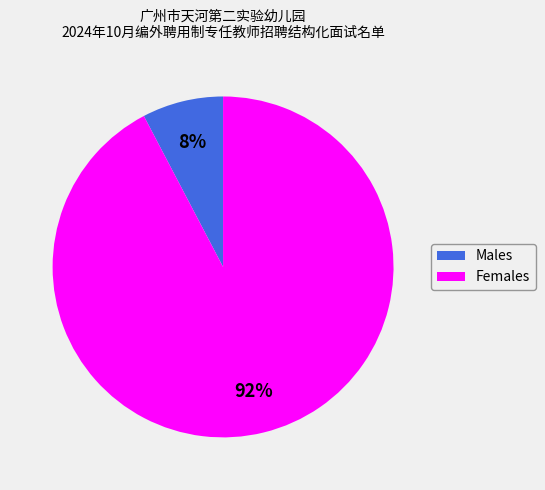

Is there any slice that represents more than half of the pie?

Yes